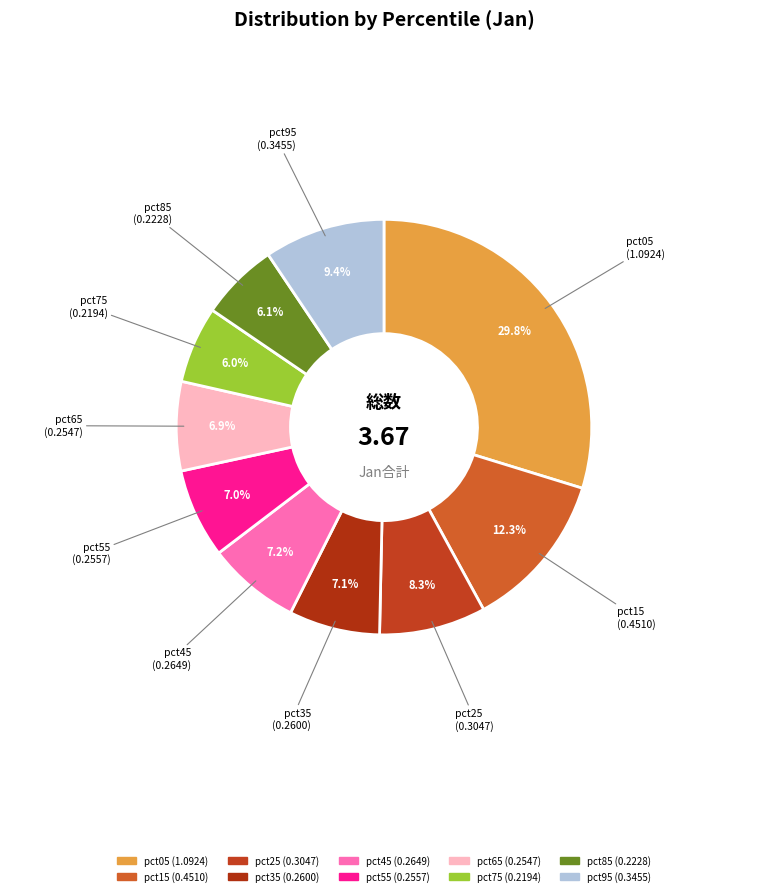

Does pct85 represent more than half of the total?

No